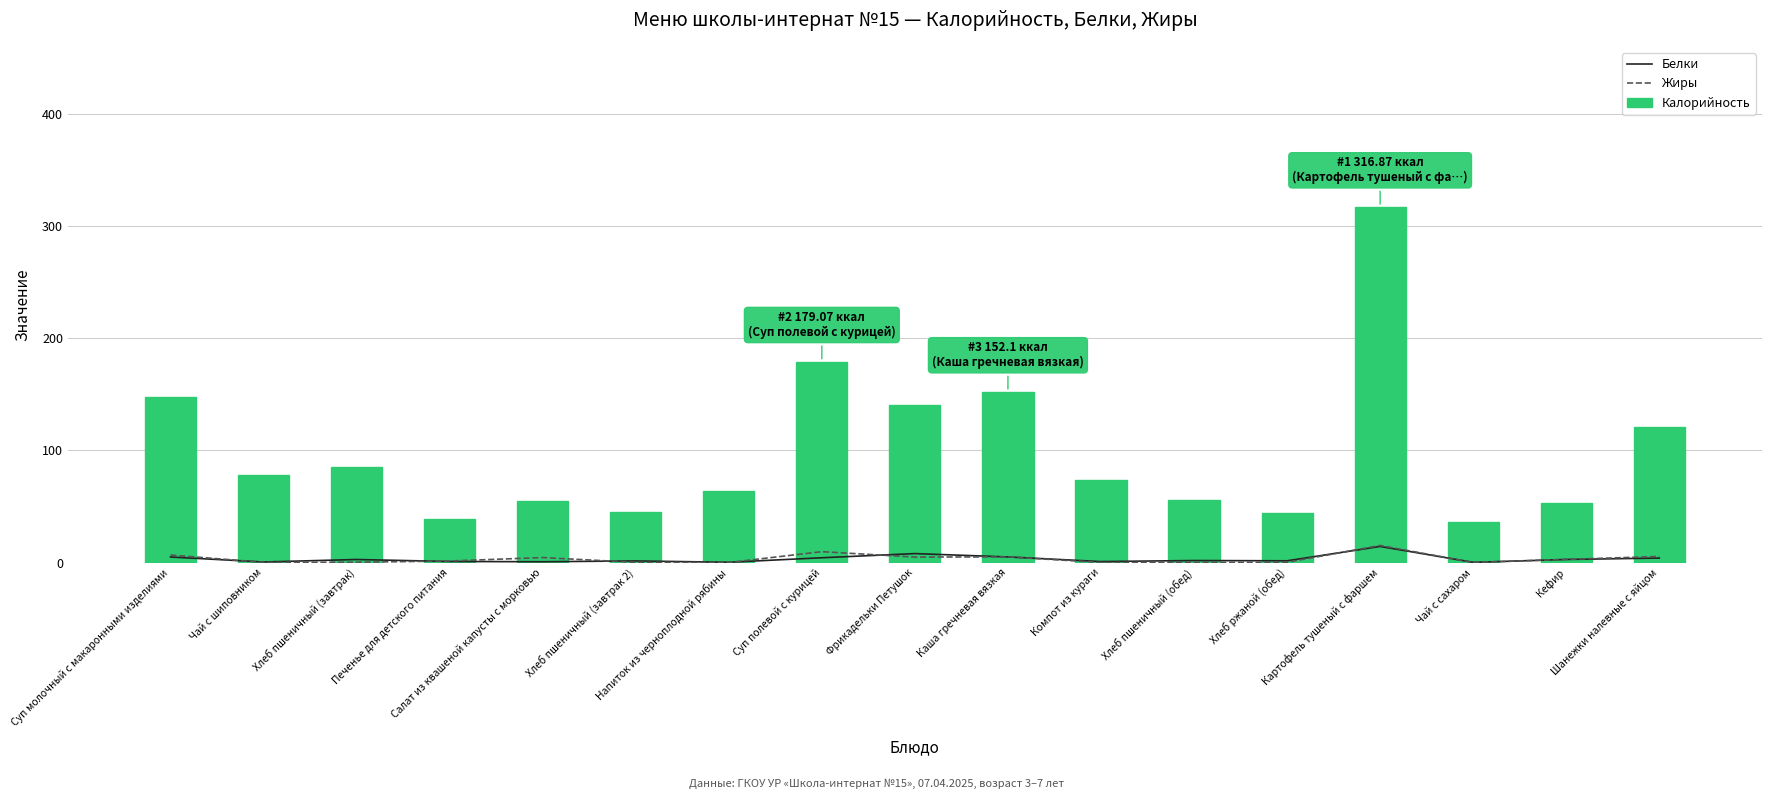

The value of Жиры at Фрикадельки Петушок is 8.7. True or false?

False